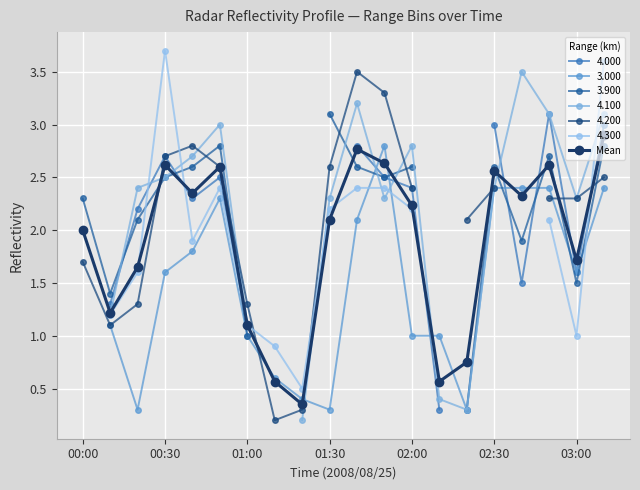

How many interior local peaks does the Mean series have?

5